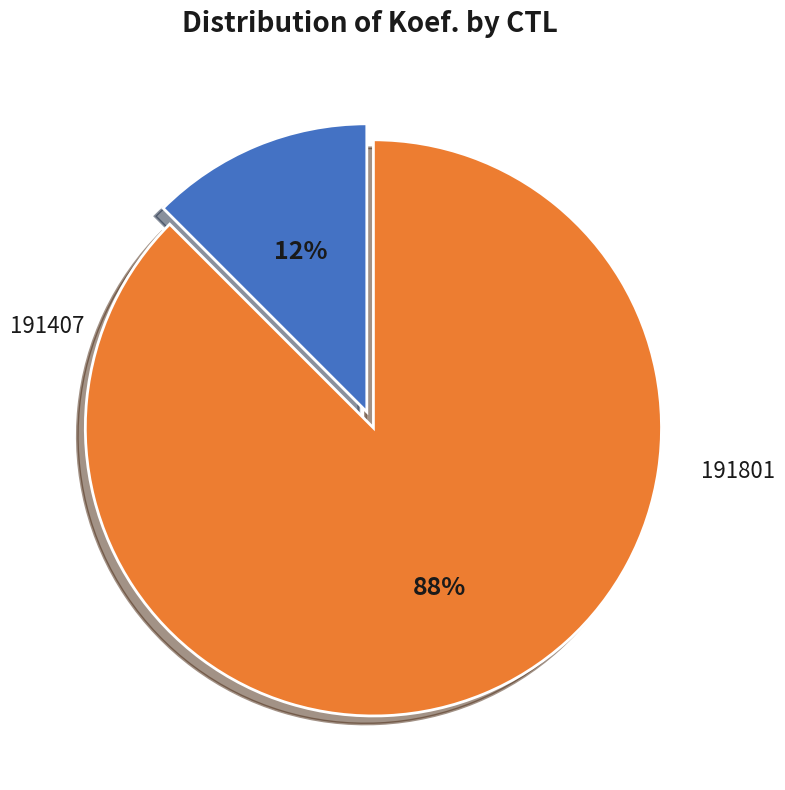

Count the number of slices in the pie.

2